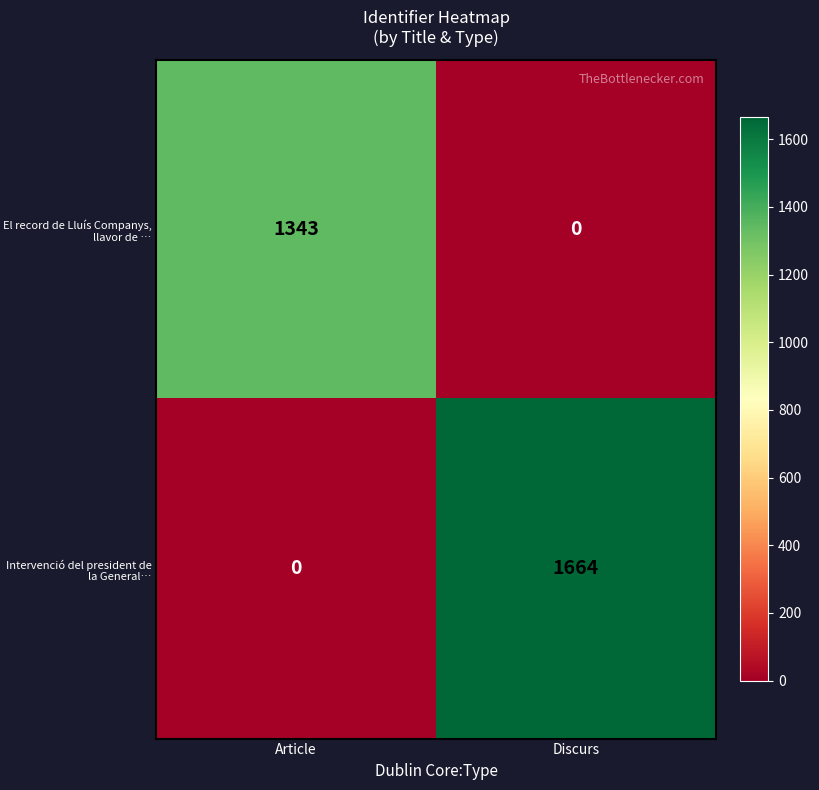

What is the difference between the maximum and minimum values in the El record de Lluís Companys, llavor de … series?

1343